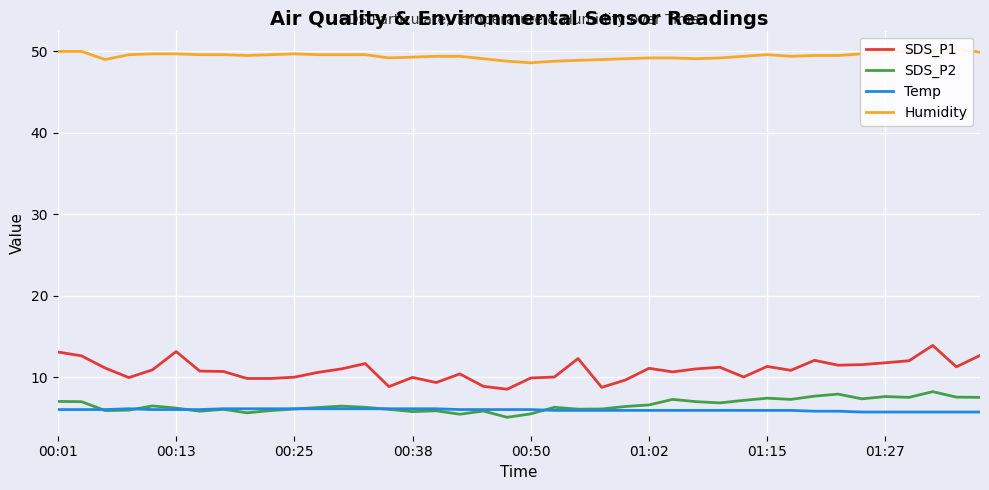

What is the highest value of the SDS_P2 series?

8.2